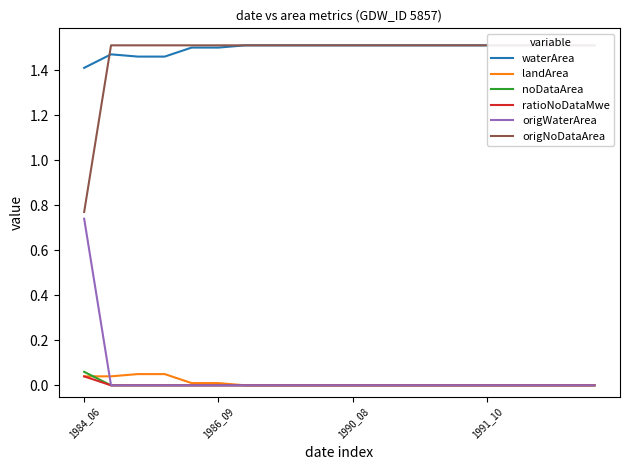

True or false: landArea and origWaterArea cross at least once.

True